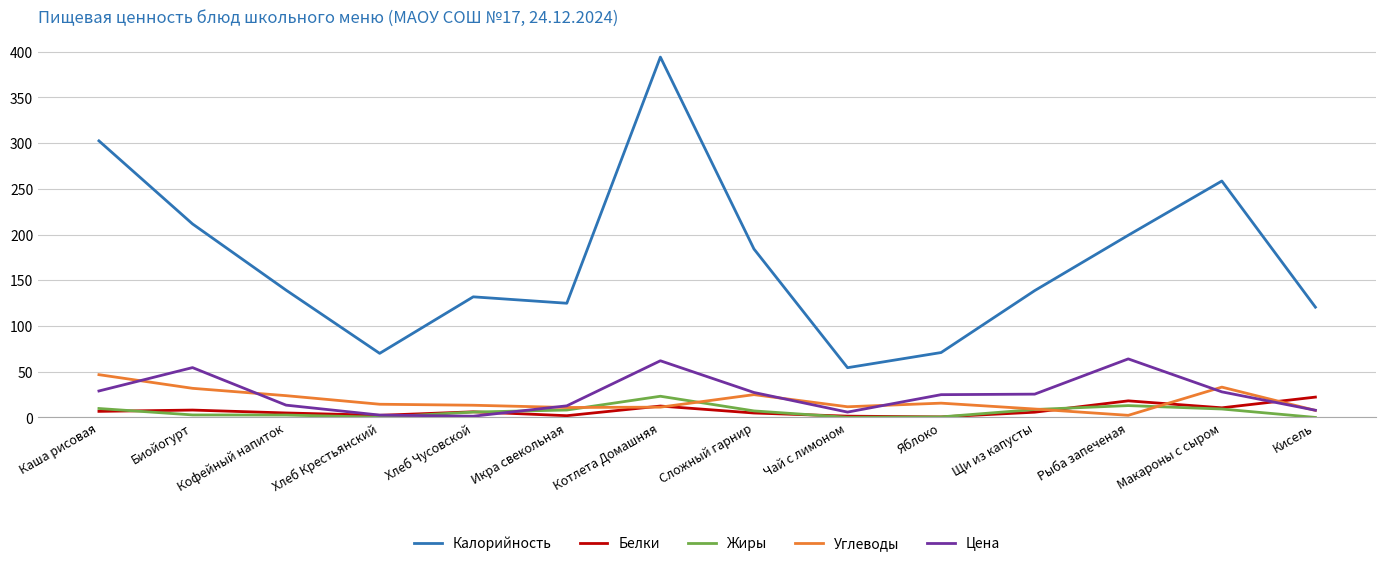

Which series has the largest total across all categories?

Калорийность